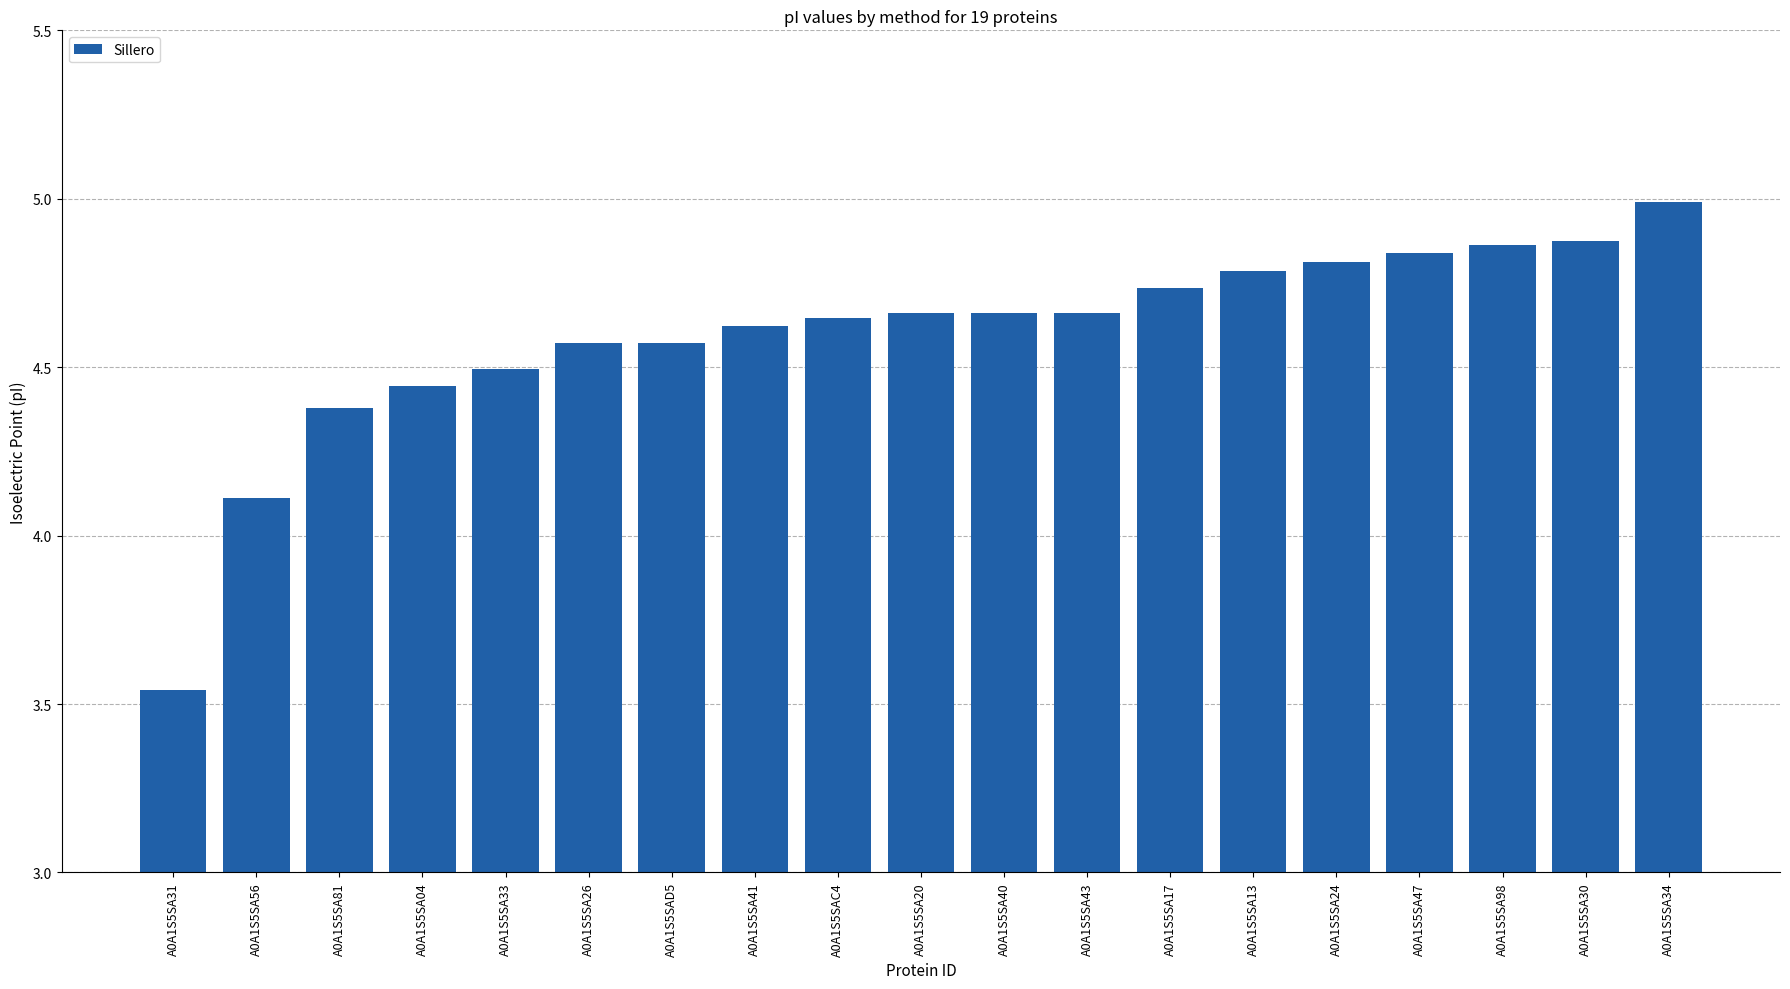

What is the difference between the values at A0A1S5SA13 and A0A1S5SAD5?

0.2